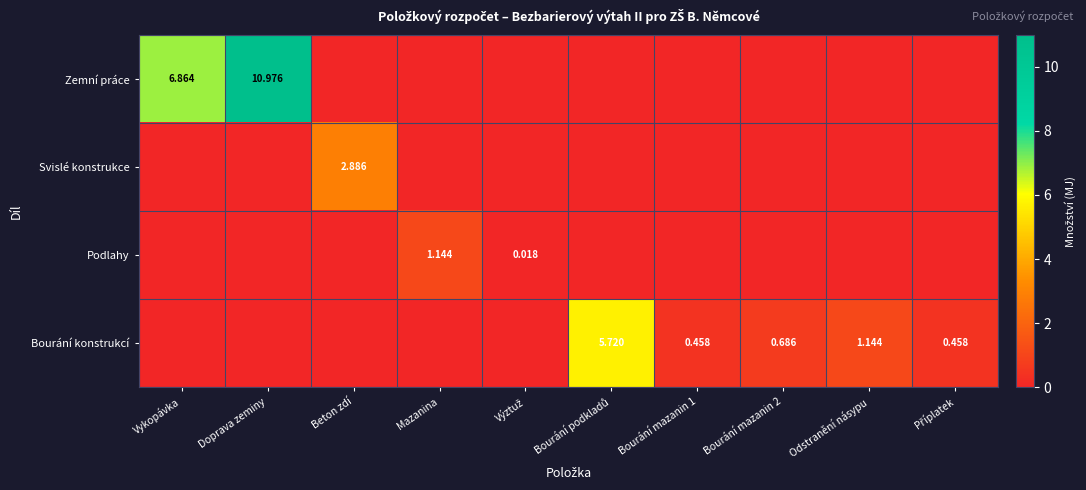

How many values in the Zemní práce series exceed 0?

2